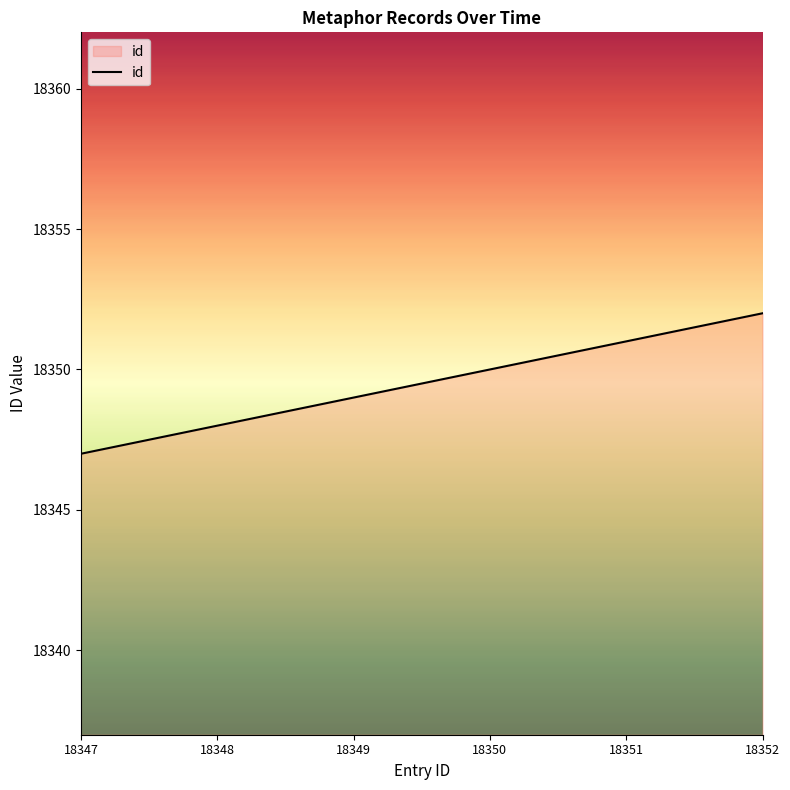

Approximately how many times larger is the value at 18351 compared to 18352?

1.0